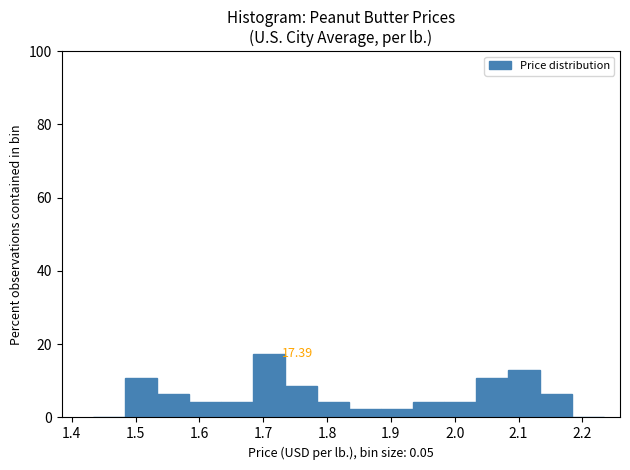

Which range on the x-axis has the tallest bar?

1.68 to 1.73